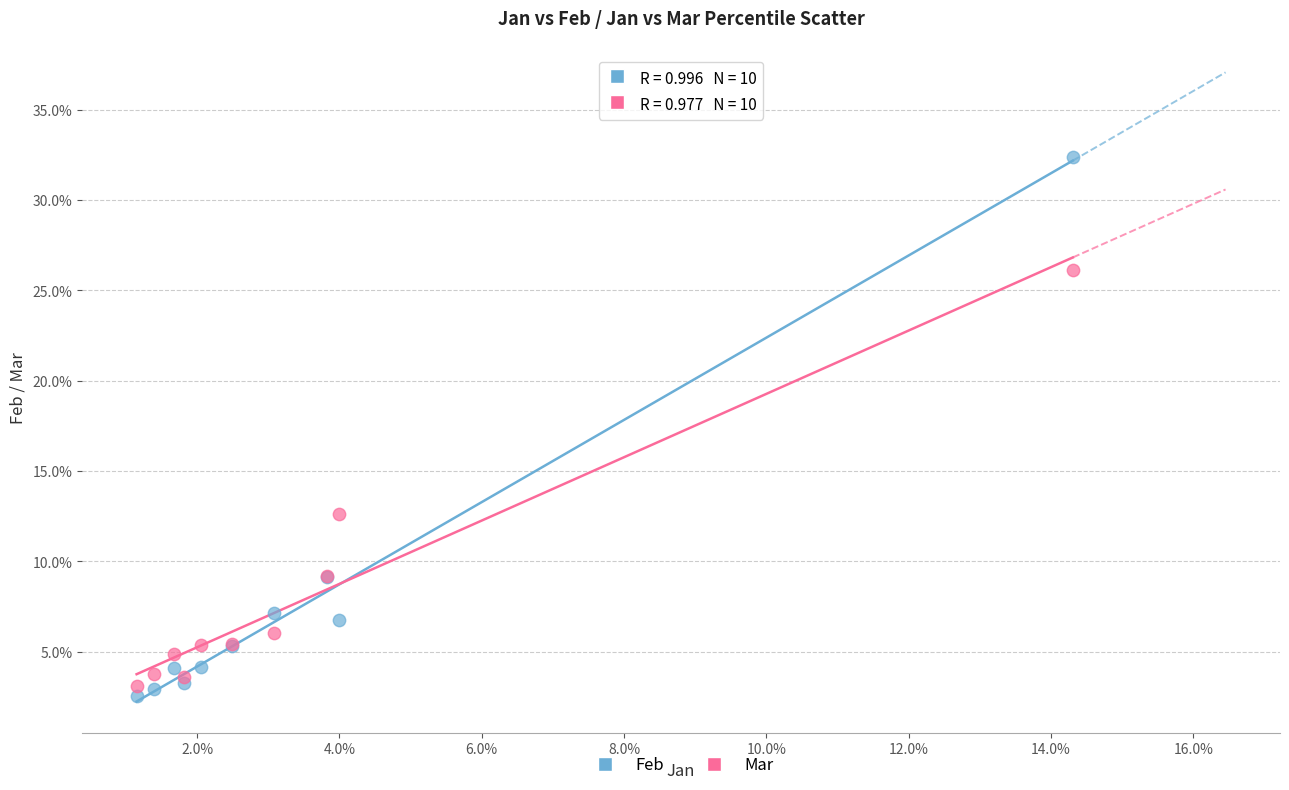

What are all the series names shown in the legend?

Feb, Mar